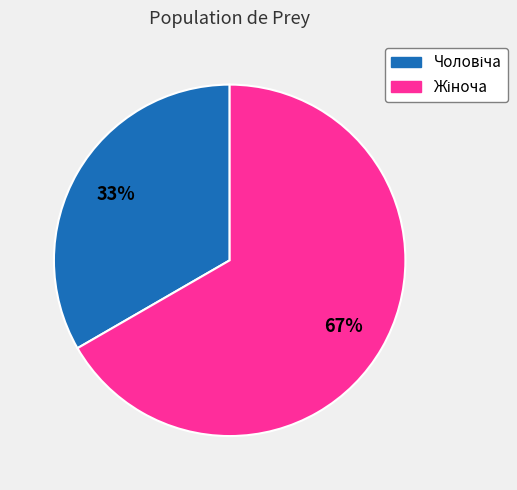

To the nearest percent, what is the average slice percentage?

50%